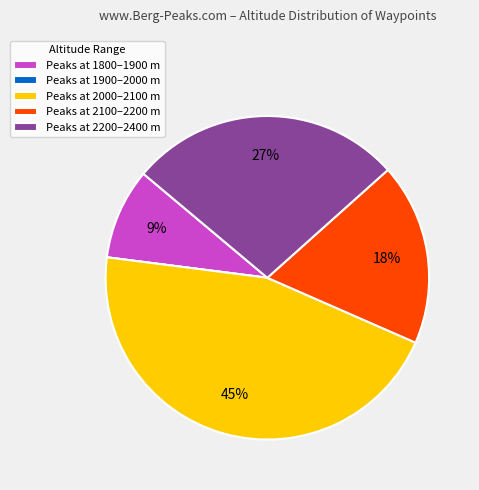

Which category has the biggest portion of the pie?

Peaks at 2000–2100 m